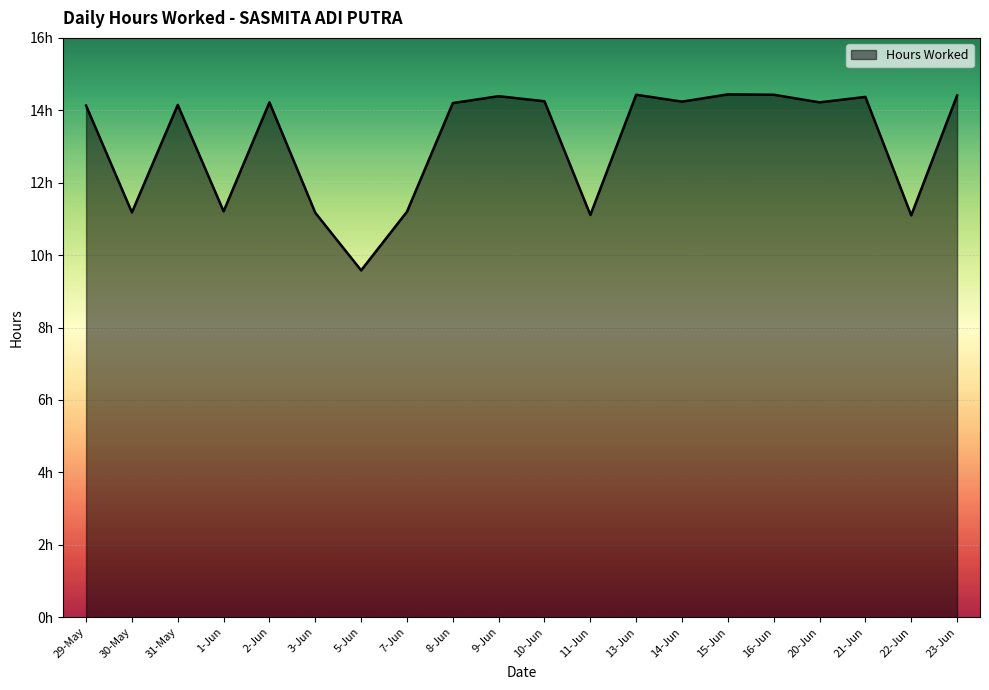

The value at 9-Jun is 14.4. True or false?

True